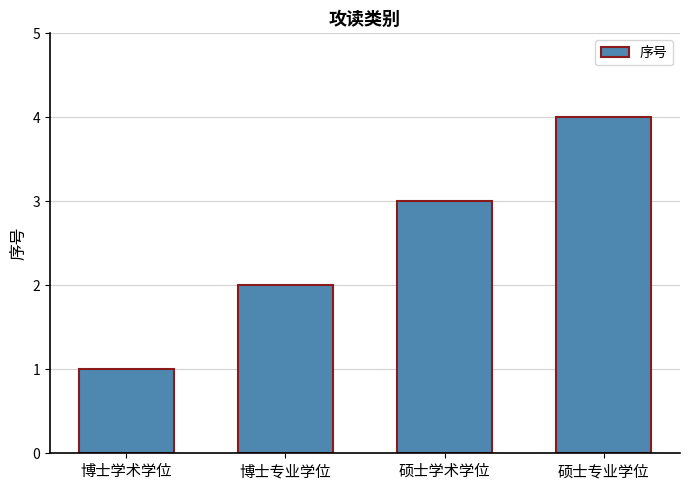

What is the maximum value shown in the chart?

4